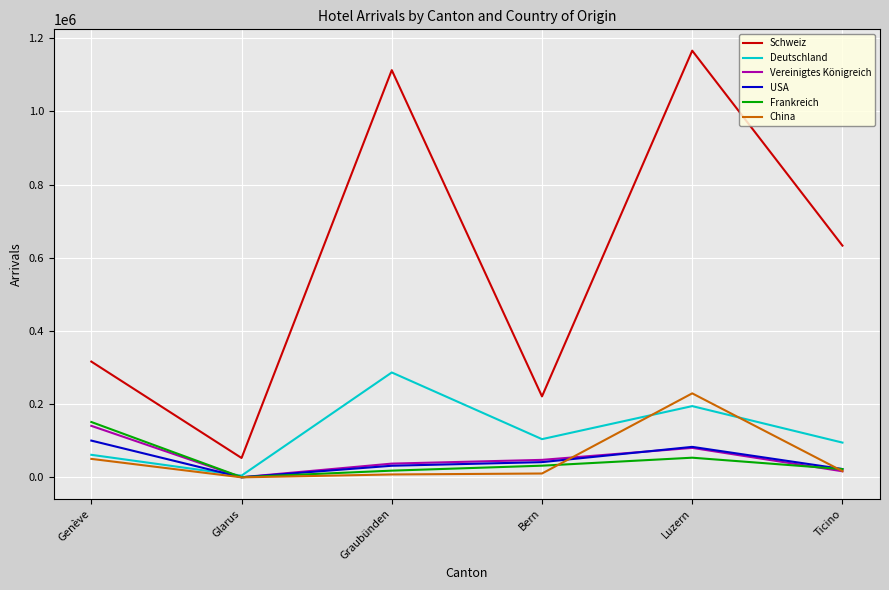

What is the average value of the China series?

52603